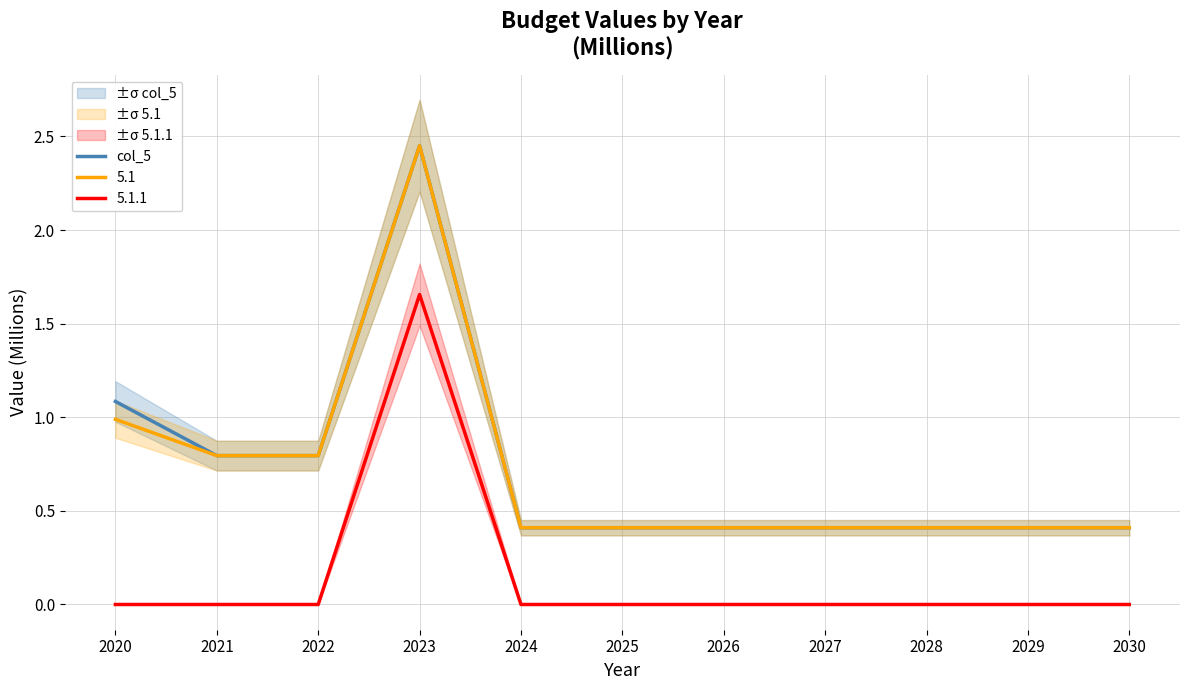

Reading right to left, transcribe all the data shown in this chart.

0.4	0.4	0.4	0.4	0.4	0.4	0.4	2.5	0.8	0.8	1.1